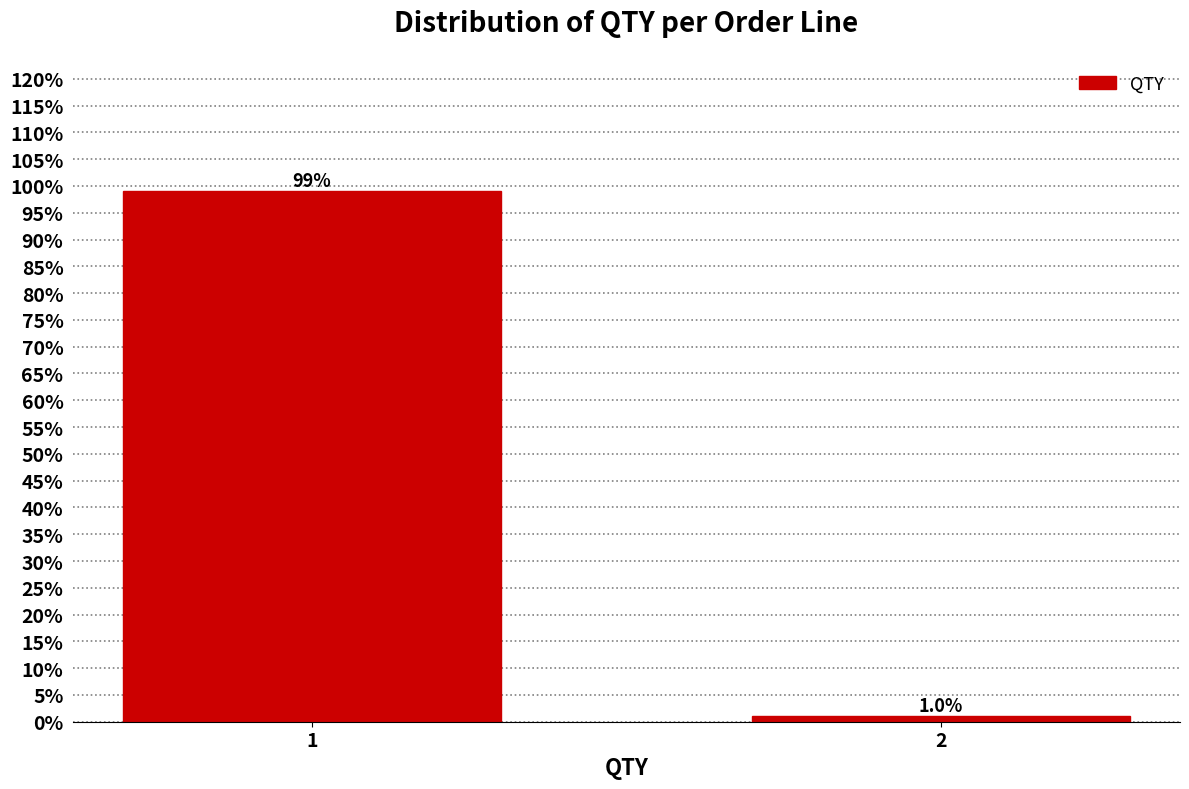

Reading left to right, list all the values displayed in this chart.

99.0	1.0